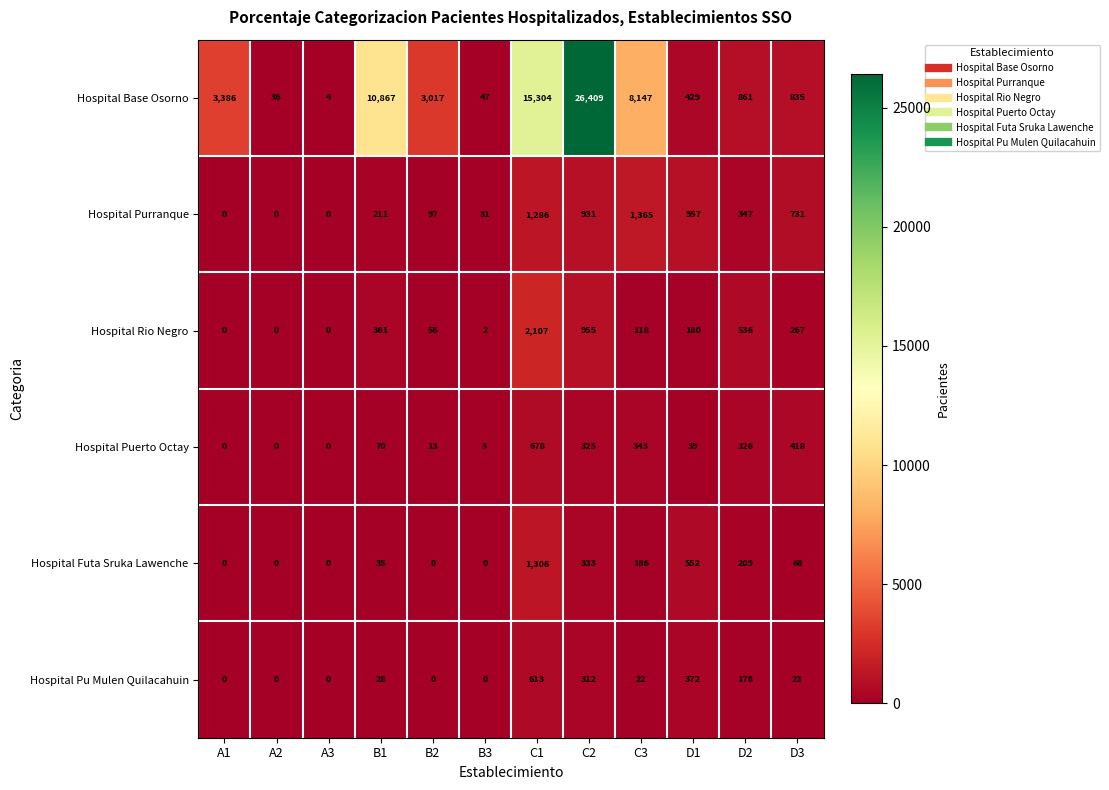

How many distinct data groups are displayed?

6